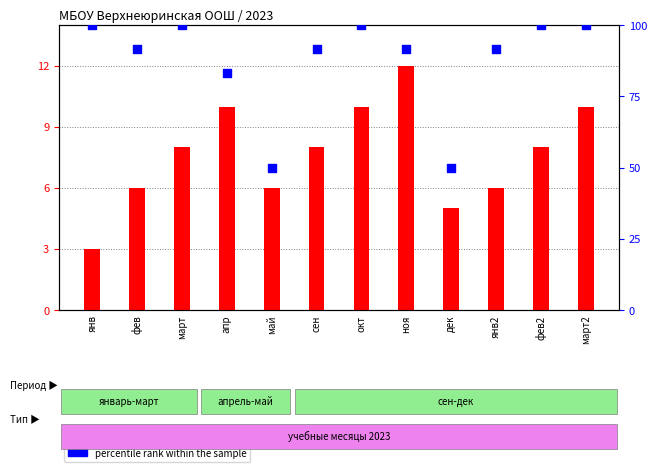

At which category is the sum across all series the highest?

окт